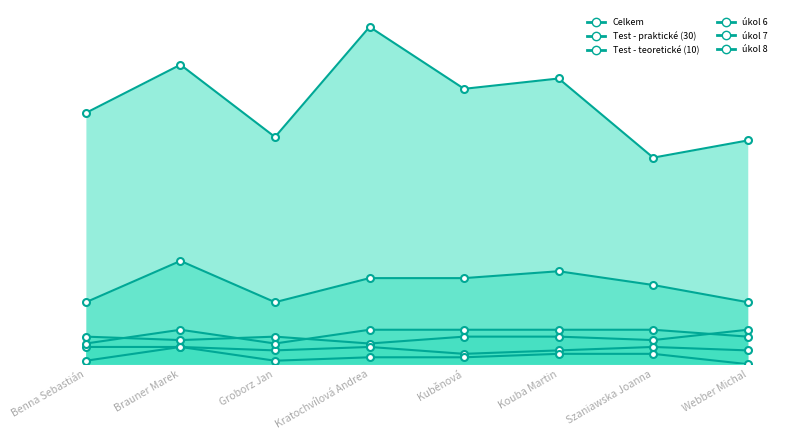

Where is úkol 8 nearest to the value 8?

Webber Michal